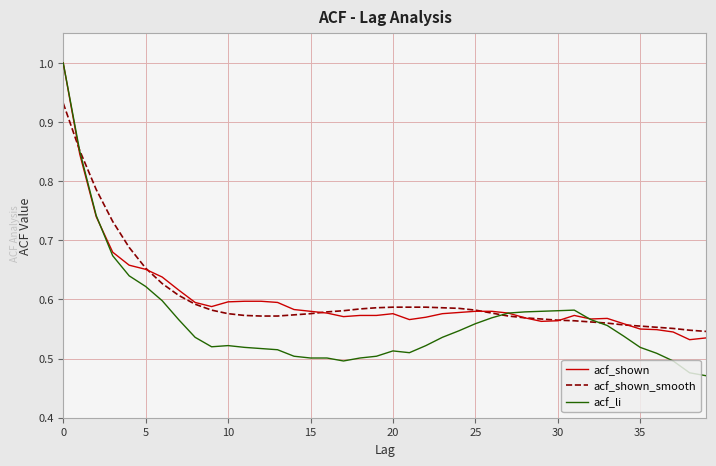

What is the difference between the second highest and second lowest values in the acf_li series?

0.4